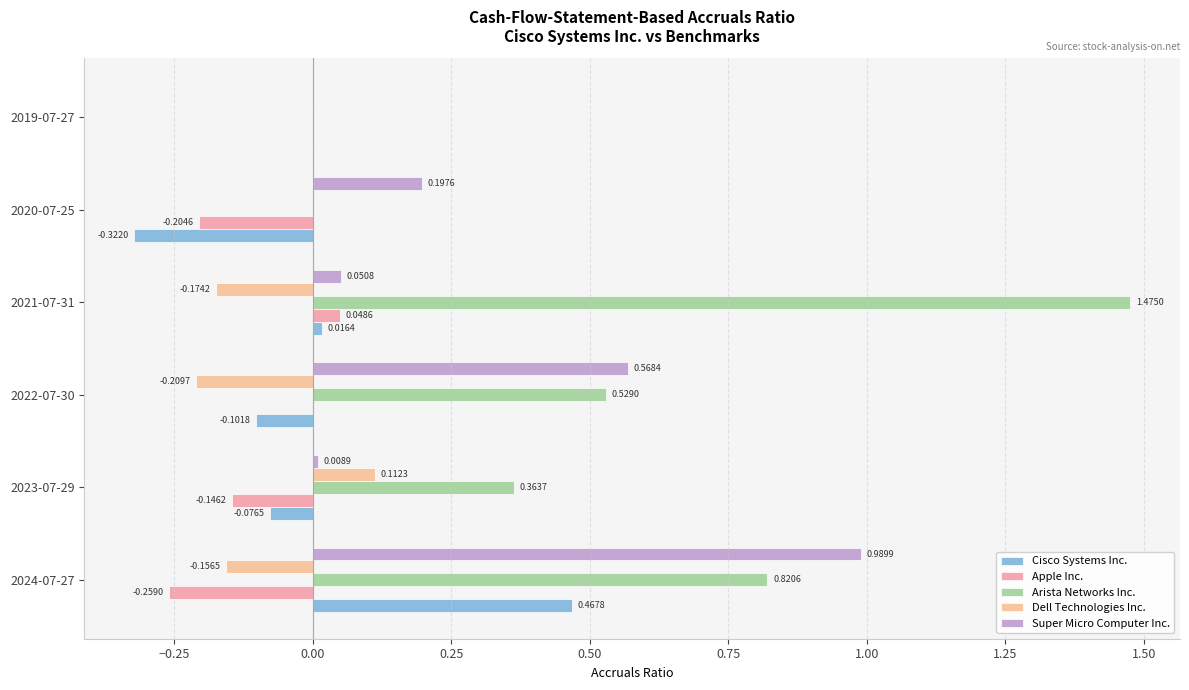

How many series are shown in this chart?

5